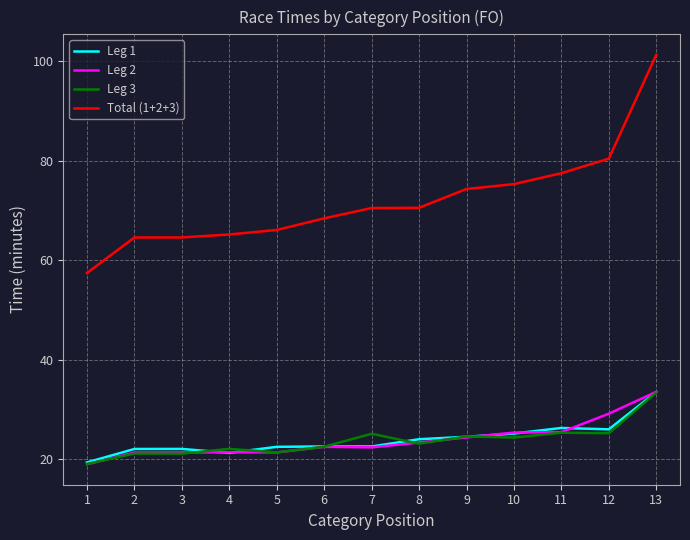

True or false: Leg 1 and Total (1+2+3) cross at least once.

False